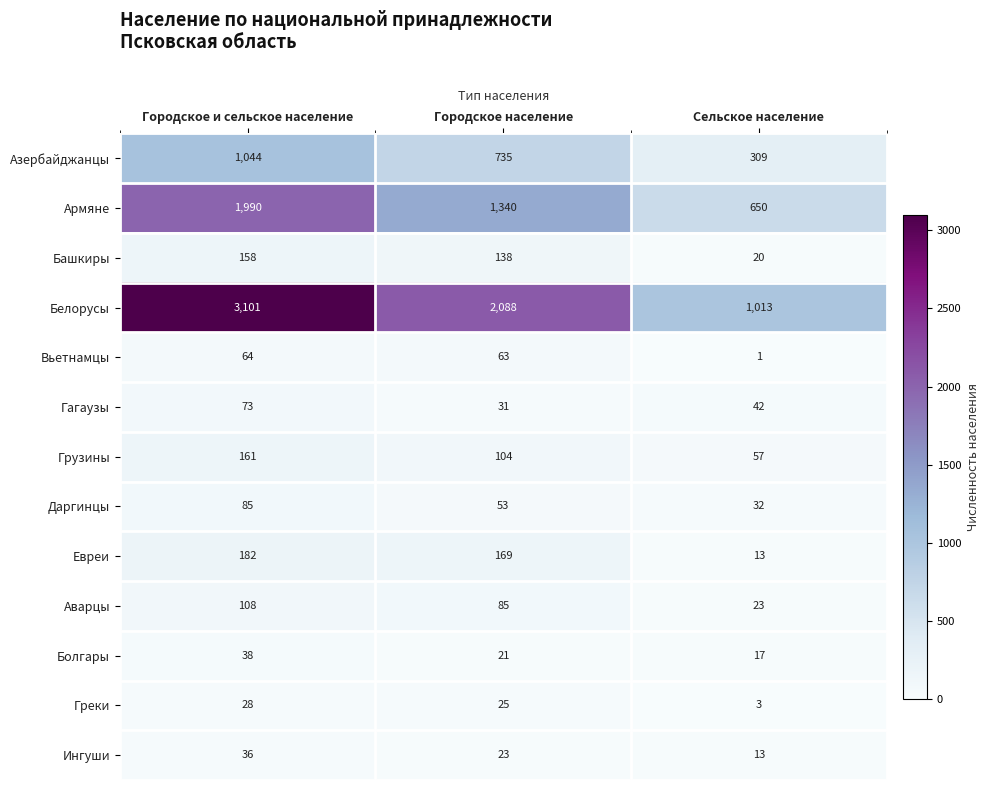

What is the spread (max minus min) of values at Городское и сельское население?

3073